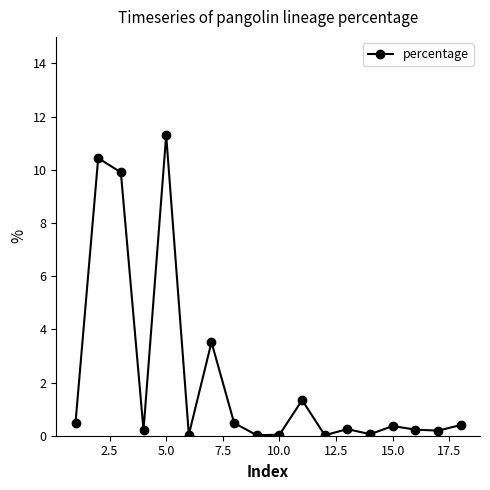

What is the maximum value shown in the chart?

11.3